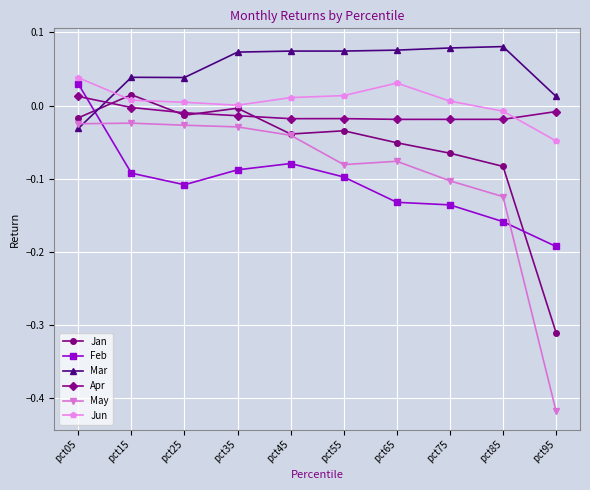

True or false: Jan has more than 0 interior local peaks.

True